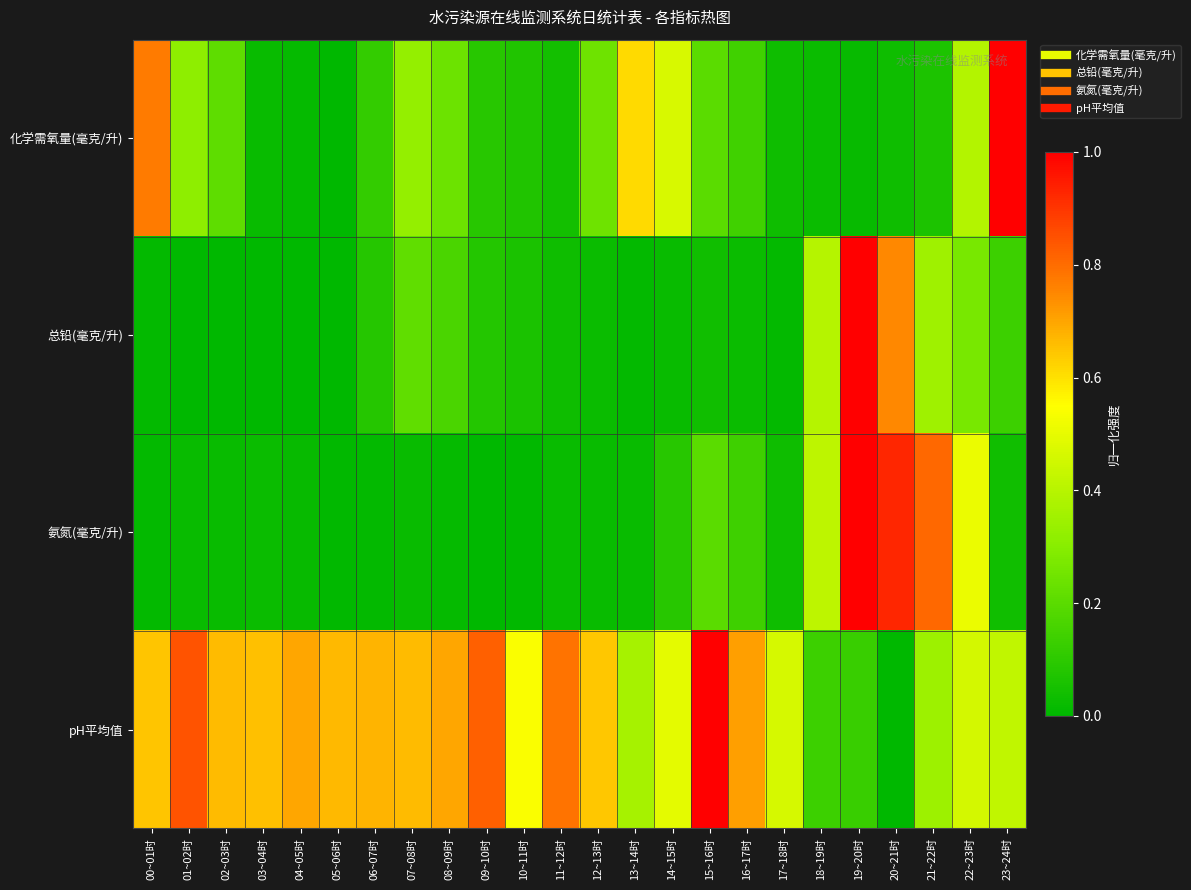

Reading left to right, what are all the values shown in this chart?

化学需氧量(毫克/升): 00~01时=0.8	01~02时=0.3	02~03时=0.2	03~04时=0.0	04~05时=0.0	05~06时=0.0	06~07时=0.1	07~08时=0.3	08~09时=0.2	09~10时=0.1	10~11时=0.1	11~12时=0.0	12~13时=0.2	13~14时=0.6	14~15时=0.5	15~16时=0.2	16~17时=0.1	17~18时=0.0	18~19时=0.0	19~20时=0.0	20~21时=0.0	21~22时=0.1	22~23时=0.4	23~24时=1.0
总铅(毫克/升): 00~01时=0.0	01~02时=0.0	02~03时=0.0	03~04时=0.0	04~05时=0.0	05~06时=0.0	06~07时=0.1	07~08时=0.2	08~09时=0.2	09~10时=0.1	10~11时=0.1	11~12时=0.0	12~13时=0.0	13~14时=0.0	14~15时=0.0	15~16时=0.0	16~17时=0.0	17~18时=0.0	18~19时=0.4	19~20时=1.0	20~21时=0.7	21~22时=0.3	22~23时=0.3	23~24时=0.1
氨氮(毫克/升): 00~01时=0.0	01~02时=0.0	02~03时=0.0	03~04时=0.0	04~05时=0.0	05~06时=0.0	06~07时=0.0	07~08时=0.0	08~09时=0.0	09~10时=0.0	10~11时=0.0	11~12时=0.0	12~13时=0.0	13~14时=0.0	14~15时=0.1	15~16时=0.2	16~17时=0.1	17~18时=0.0	18~19时=0.4	19~20时=1.0	20~21时=0.9	21~22时=0.8	22~23时=0.5	23~24时=0.0
pH平均值: 00~01时=0.6	01~02时=0.8	02~03时=0.7	03~04时=0.7	04~05时=0.7	05~06时=0.7	06~07时=0.7	07~08时=0.7	08~09时=0.7	09~10时=0.8	10~11时=0.5	11~12时=0.8	12~13时=0.6	13~14时=0.4	14~15时=0.5	15~16时=1.0	16~17时=0.7	17~18时=0.5	18~19时=0.1	19~20时=0.1	20~21时=0.0	21~22时=0.3	22~23时=0.5	23~24时=0.4